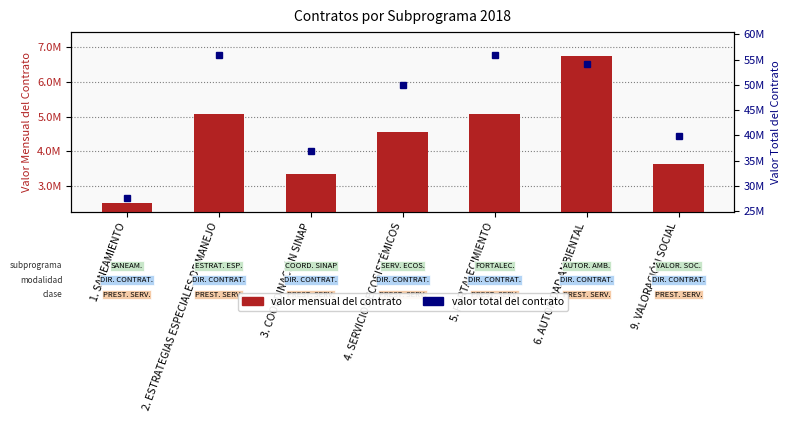

Which category has the highest value in the valor total del contrato series?

2. ESTRATEGIAS ESPECIALES DE MANEJO